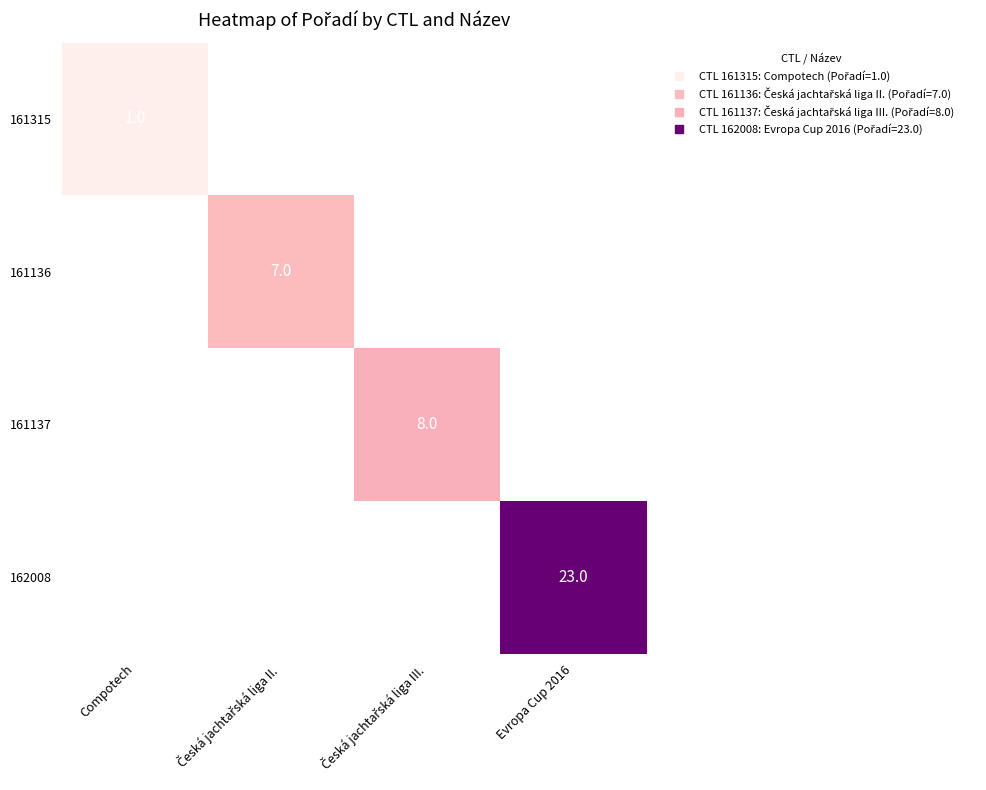

True or false: 161136 has a value of 3 at Česká jachtařská liga III..

False